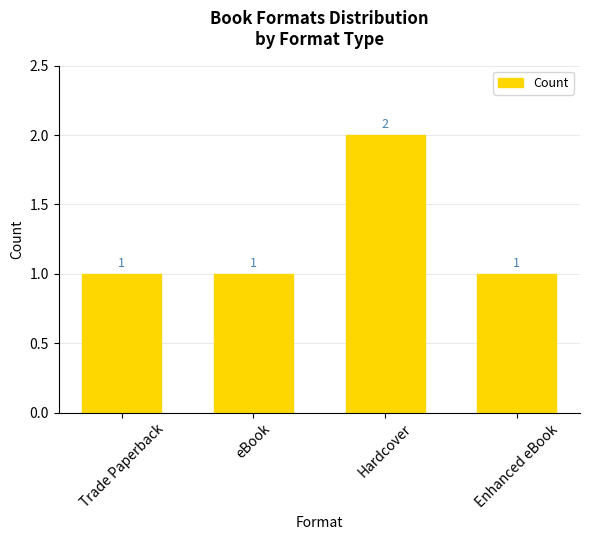

What is the sum of the values at Hardcover and eBook?

3